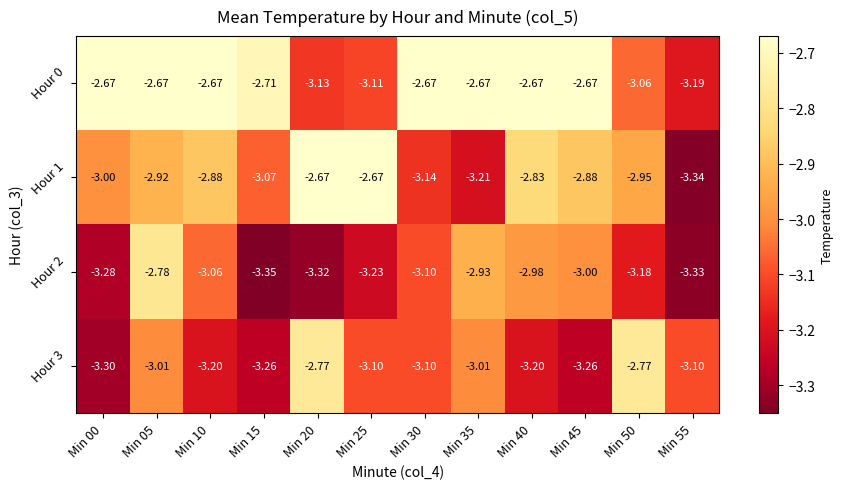

Is the value of Hour 0 at Min 30 greater than the value of Hour 3 at Min 30?

Yes